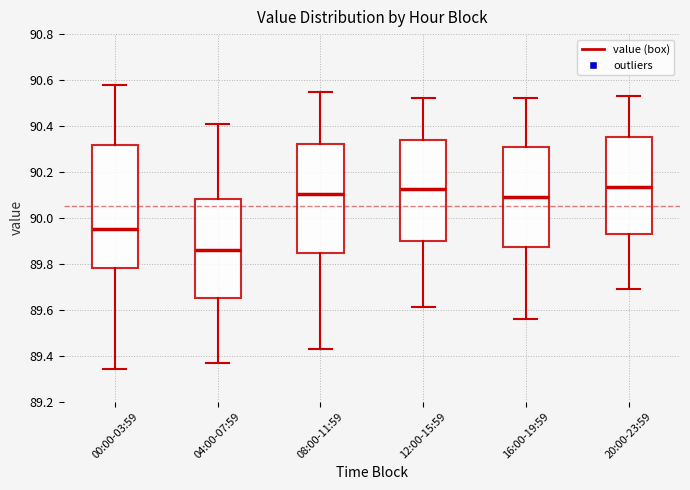

Reading left to right, transcribe this box plot: for each box, give where its median line is, the range the box spans, and where its two whiskers end, as read against the y-axis. The values are not printed on the chart, so give them approximately, as read against the axis.

00:00-03:59: median 89.96, box 89.78 to 90.32, whiskers 89.34 to 90.58
04:00-07:59: median 89.86, box 89.66 to 90.08, whiskers 89.38 to 90.42
08:00-11:59: median 90.10, box 89.84 to 90.32, whiskers 89.44 to 90.56
12:00-15:59: median 90.12, box 89.90 to 90.34, whiskers 89.62 to 90.52
16:00-19:59: median 90.10, box 89.88 to 90.30, whiskers 89.56 to 90.52
20:00-23:59: median 90.14, box 89.92 to 90.36, whiskers 89.70 to 90.54